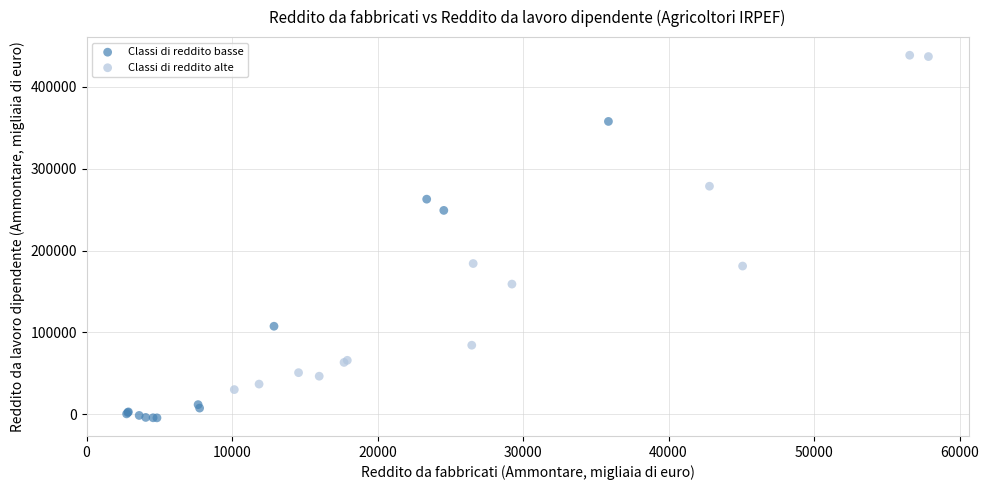

Which series reaches the minimum Y coordinate?

Classi di reddito basse